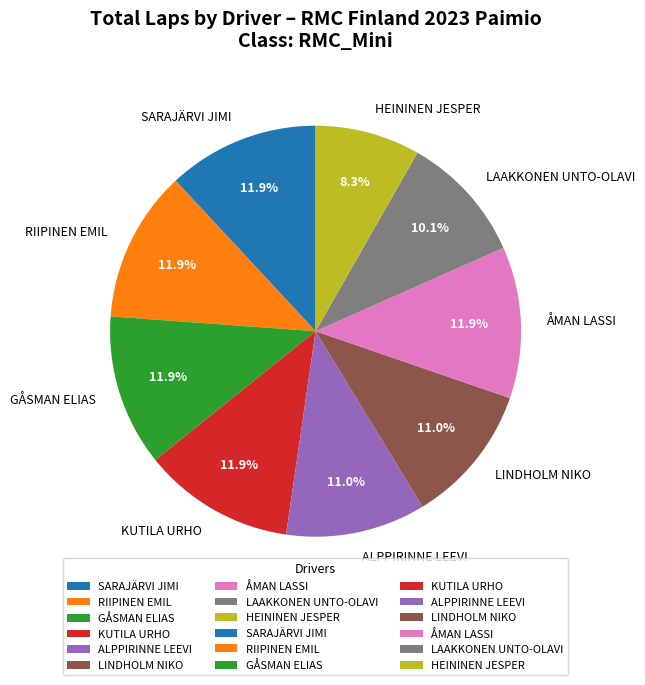

Does KUTILA URHO represent more than half of the total?

No